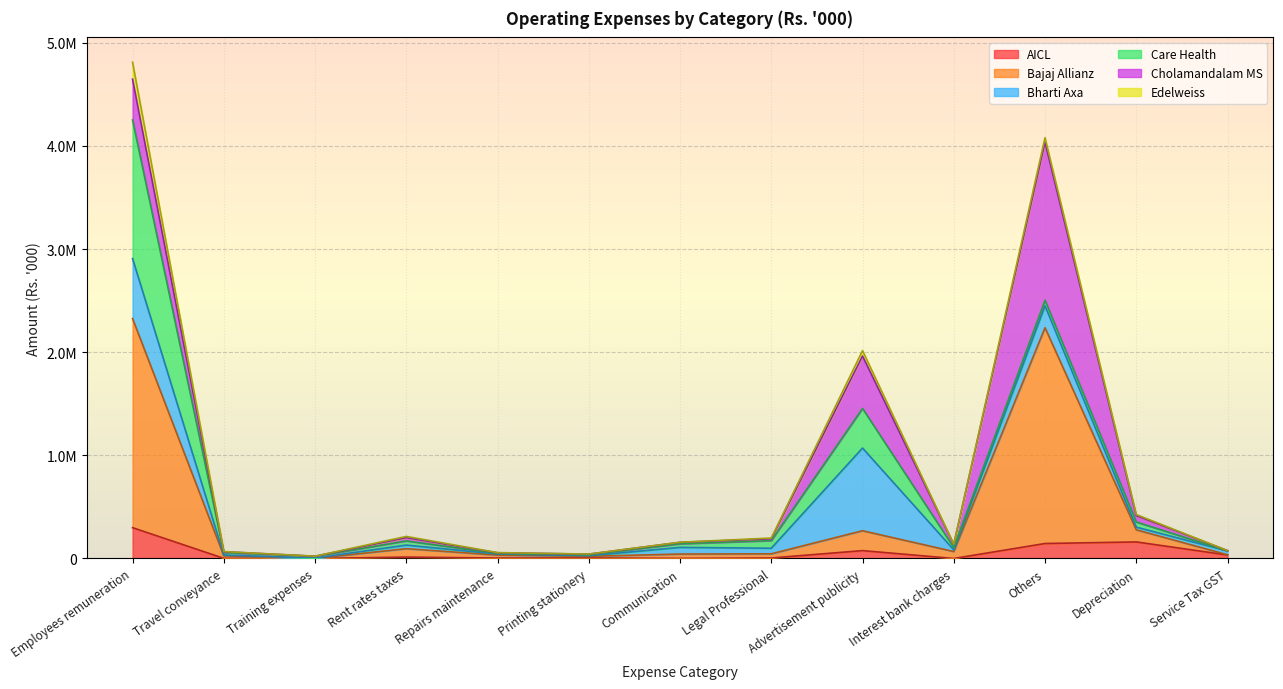

Does the chart display data point markers on the line(s)?

No